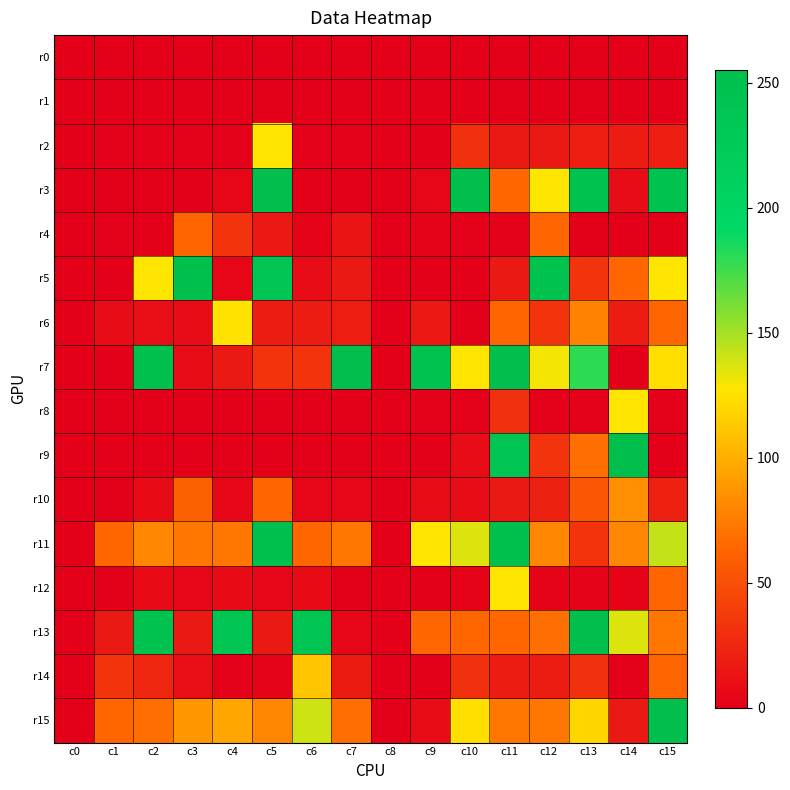

Reading left to right, what are all the values shown in this chart?

r0: c0=0	c1=0	c2=0	c3=0	c4=0	c5=0	c6=0	c7=0	c8=0	c9=0	c10=0	c11=0	c12=0	c13=0	c14=0	c15=0
r1: c0=0	c1=0	c2=0	c3=0	c4=0	c5=0	c6=0	c7=0	c8=0	c9=0	c10=0	c11=0	c12=0	c13=0	c14=0	c15=0
r2: c0=0	c1=1	c2=1	c3=1	c4=1	c5=127	c6=1	c7=1	c8=0	c9=0	c10=31	c11=16	c12=16	c13=19	c14=18	c15=19
r3: c0=0	c1=0	c2=0	c3=0	c4=4	c5=254	c6=0	c7=0	c8=0	c9=4	c10=254	c11=64	c12=128	c13=248	c14=8	c15=248
r4: c0=0	c1=1	c2=0	c3=63	c4=32	c5=15	c6=2	c7=13	c8=0	c9=2	c10=1	c11=1	c12=63	c13=0	c14=0	c15=0
r5: c0=0	c1=0	c2=128	c3=252	c4=4	c5=240	c6=8	c7=16	c8=0	c9=0	c10=0	c11=16	c12=248	c13=32	c14=64	c15=128
r6: c0=0	c1=8	c2=9	c3=8	c4=126	c5=18	c6=18	c7=19	c8=0	c9=15	c10=0	c11=63	c12=32	c13=78	c14=18	c15=63
r7: c0=0	c1=0	c2=252	c3=8	c4=16	c5=32	c6=32	c7=254	c8=0	c9=248	c10=128	c11=254	c12=130	c13=180	c14=0	c15=124
r8: c0=0	c1=0	c2=0	c3=0	c4=0	c5=0	c6=0	c7=0	c8=0	c9=1	c10=1	c11=31	c12=1	c13=1	c14=127	c15=1
r9: c0=0	c1=0	c2=0	c3=0	c4=0	c5=0	c6=0	c7=0	c8=0	c9=0	c10=8	c11=240	c12=32	c13=68	c14=254	c15=0
r10: c0=0	c1=0	c2=7	c3=60	c4=4	c5=63	c6=4	c7=4	c8=0	c9=8	c10=8	c11=16	c12=21	c13=54	c14=84	c15=20
r11: c0=0	c1=64	c2=80	c3=72	c4=72	c5=252	c6=64	c7=72	c8=0	c9=128	c10=136	c11=252	c12=80	c13=32	c14=80	c15=142
r12: c0=0	c1=0	c2=7	c3=4	c4=7	c5=4	c6=7	c7=0	c8=0	c9=0	c10=2	c11=127	c12=2	c13=2	c14=2	c15=63
r13: c0=0	c1=16	c2=248	c3=16	c4=240	c5=16	c6=240	c7=4	c8=0	c9=64	c10=64	c11=64	c12=68	c13=254	c14=136	c15=72
r14: c0=0	c1=32	c2=24	c3=9	c4=1	c5=2	c6=112	c7=17	c8=0	c9=0	c10=30	c11=18	c12=18	c13=30	c14=1	c15=63
r15: c0=0	c1=64	c2=68	c3=88	c4=96	c5=80	c6=140	c7=68	c8=0	c9=8	c10=124	c11=72	c12=72	c13=120	c14=16	c15=254